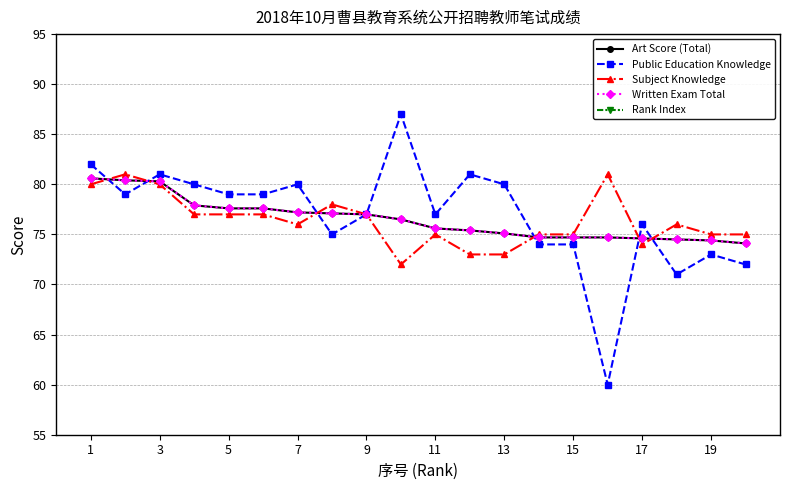

What is the total value across all series at 13?

316.2